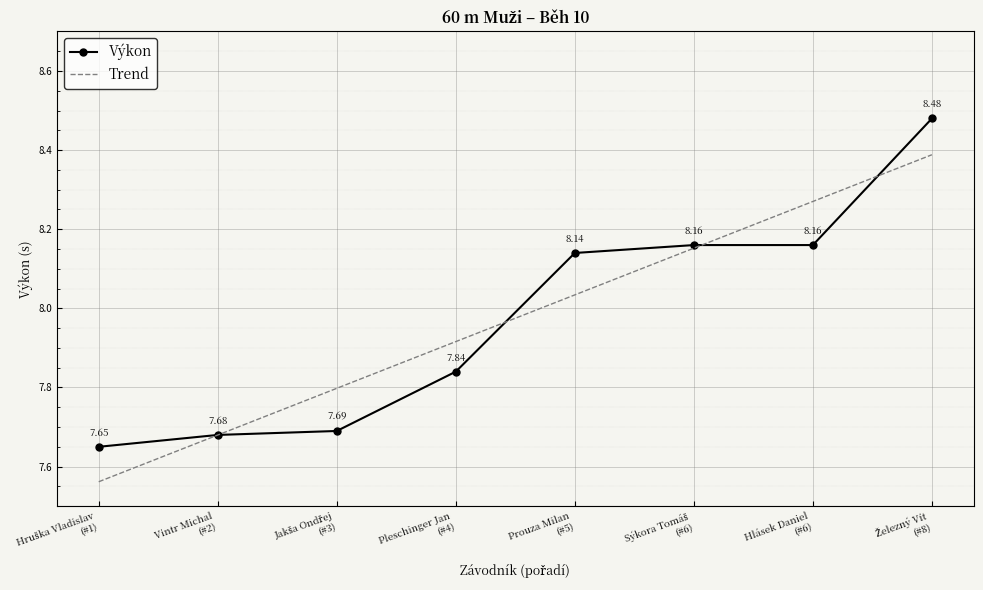

At how many categories does at least one series exceed 7?

8